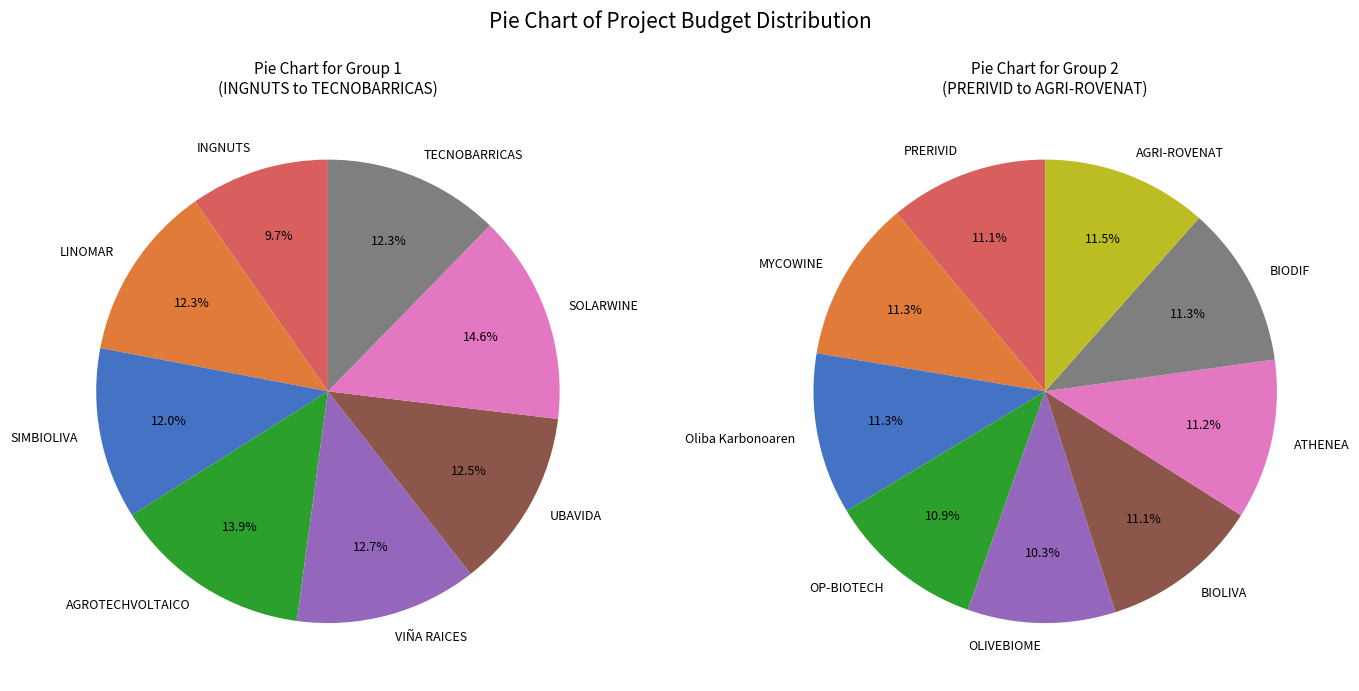

Is the sum of AGRI-ROVENAT and AGROTECHVOLTAICO greater than half?

No